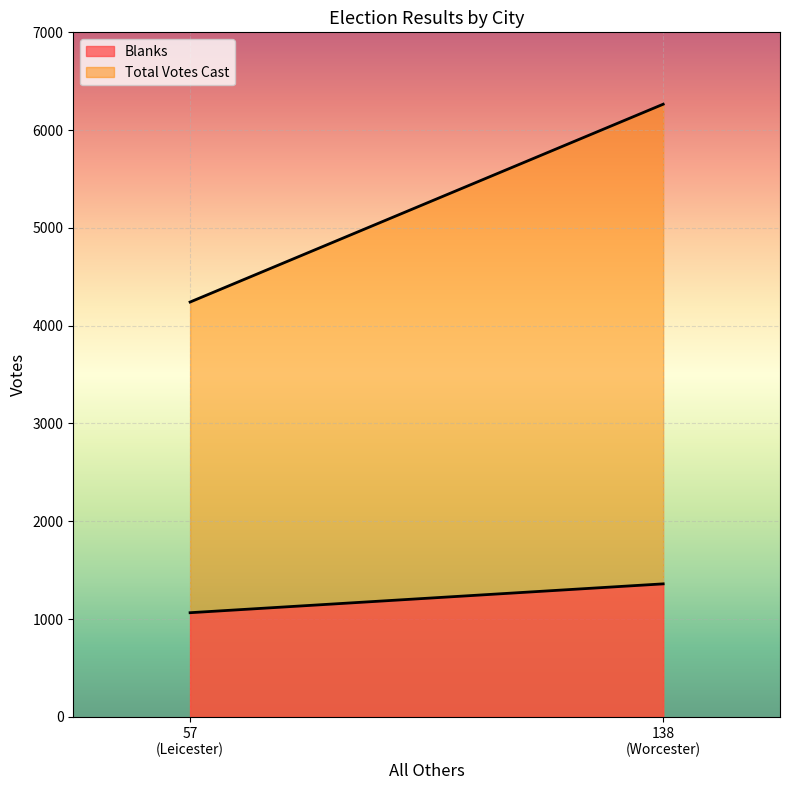

What is the label of the 2nd point from the right?

Leicester